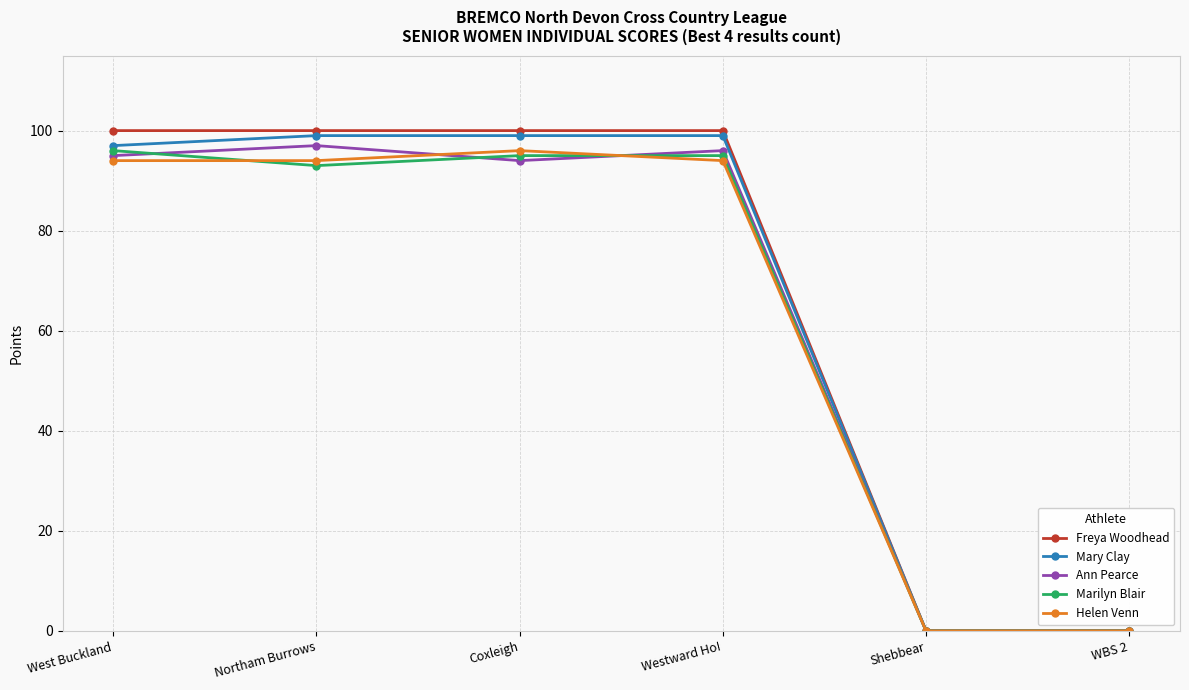

Reading left to right, list all the values displayed in this chart.

Freya Woodhead: 100	100	100	100	0	0
Mary Clay: 97	99	99	99	0	0
Ann Pearce: 95	97	94	96	0	0
Marilyn Blair: 96	93	95	95	0	0
Helen Venn: 94	94	96	94	0	0